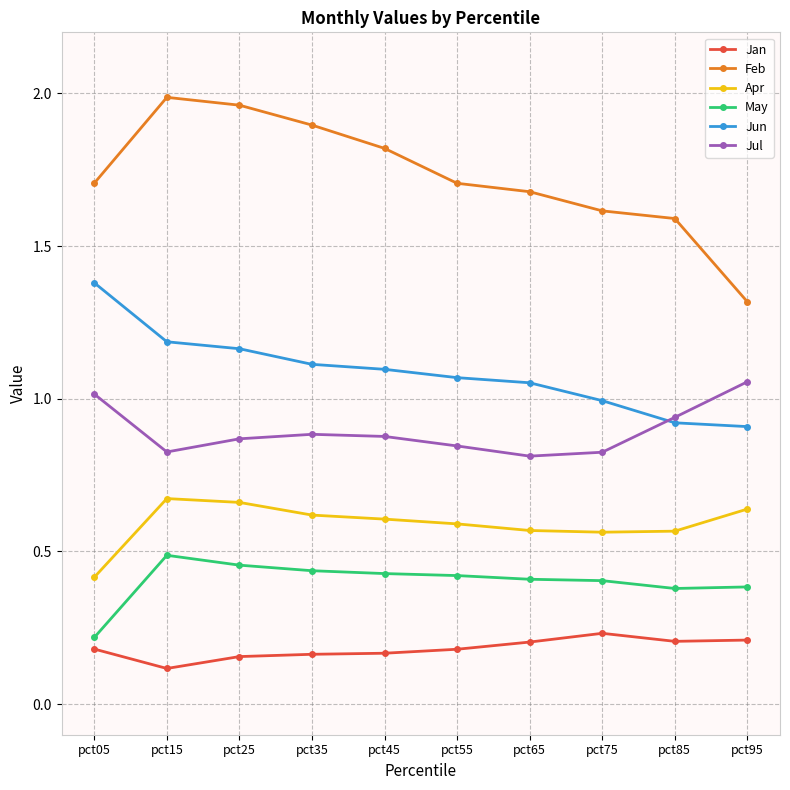

What value does the Feb series have at pct85?

1.6